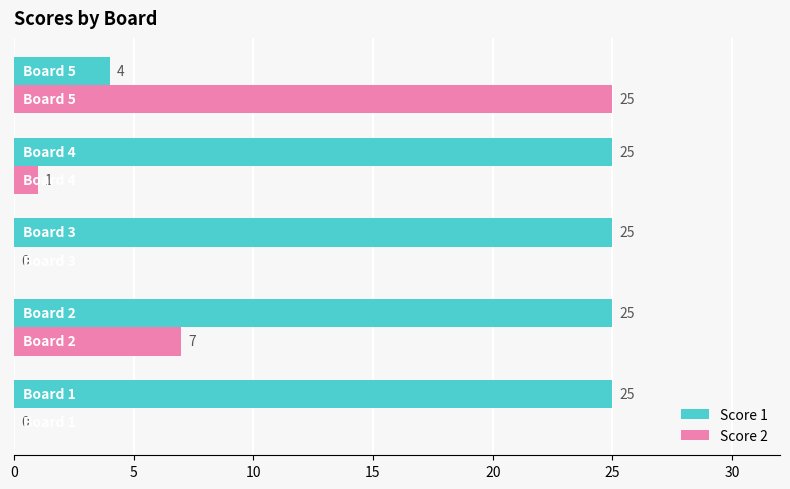

What is the highest value of the Score 1 series?

25